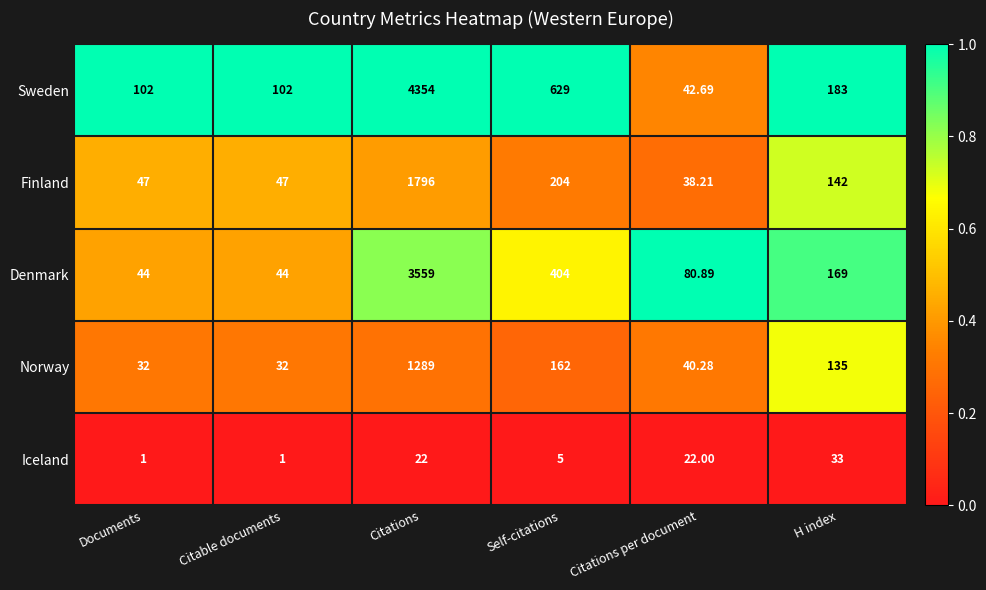

Which series has the largest total across all categories?

Sweden